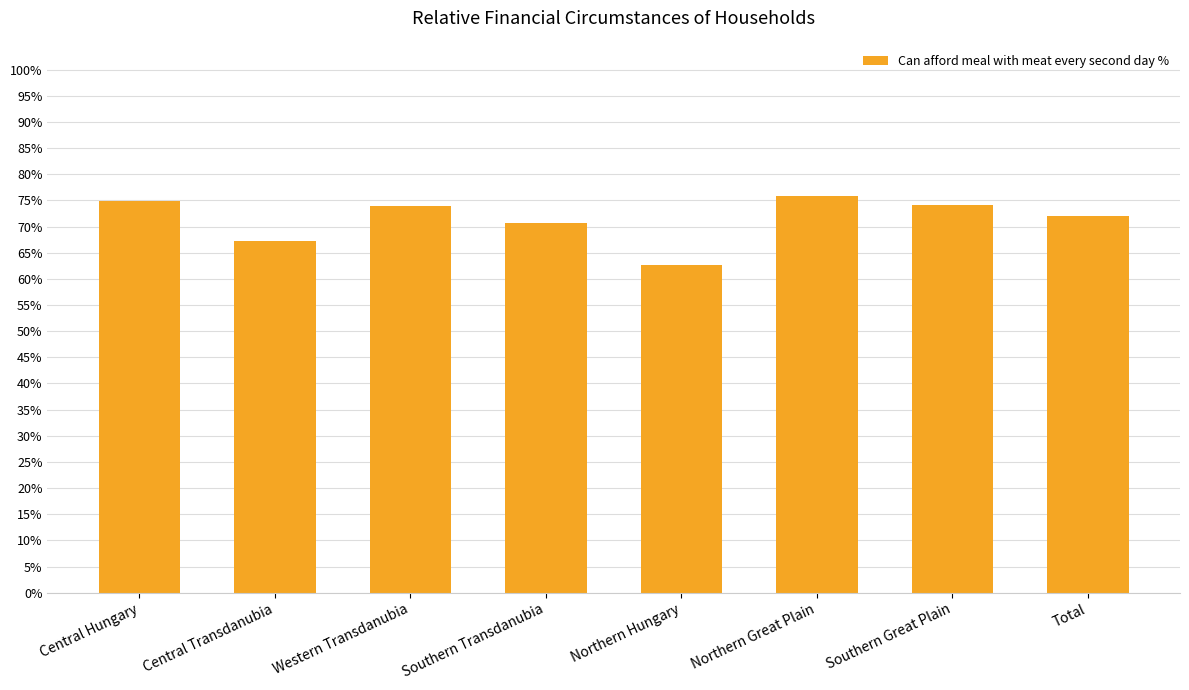

How many distinct data groups are displayed?

1